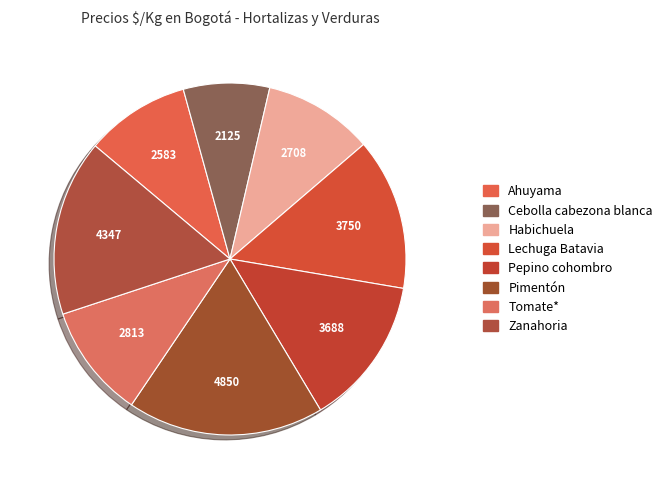

How many slices are in this pie chart?

8